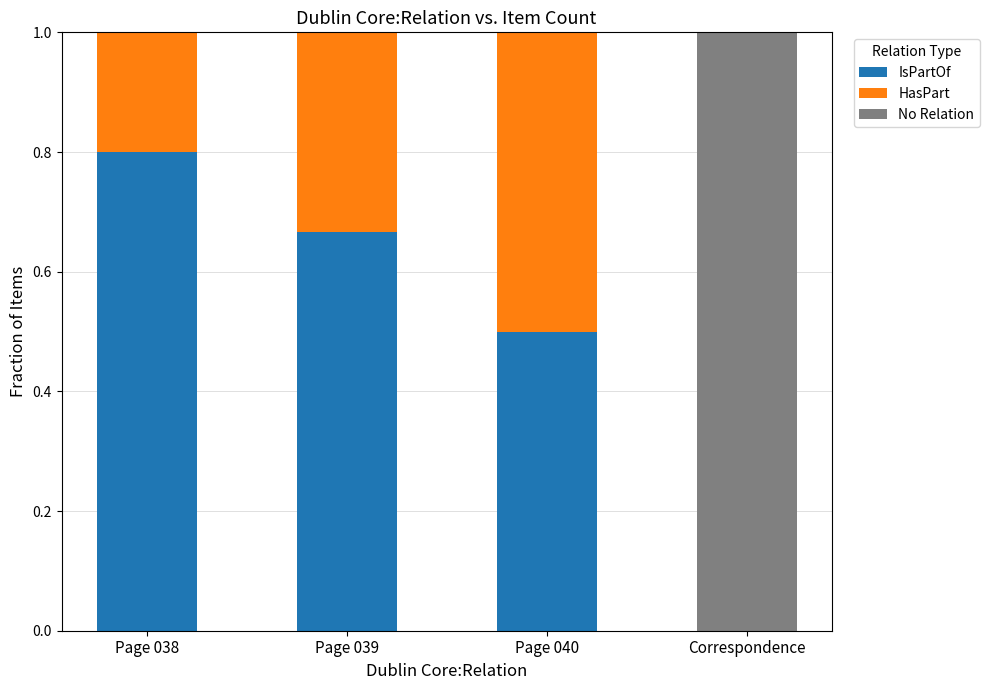

What is the total value across all series at Correspondence?

1.0